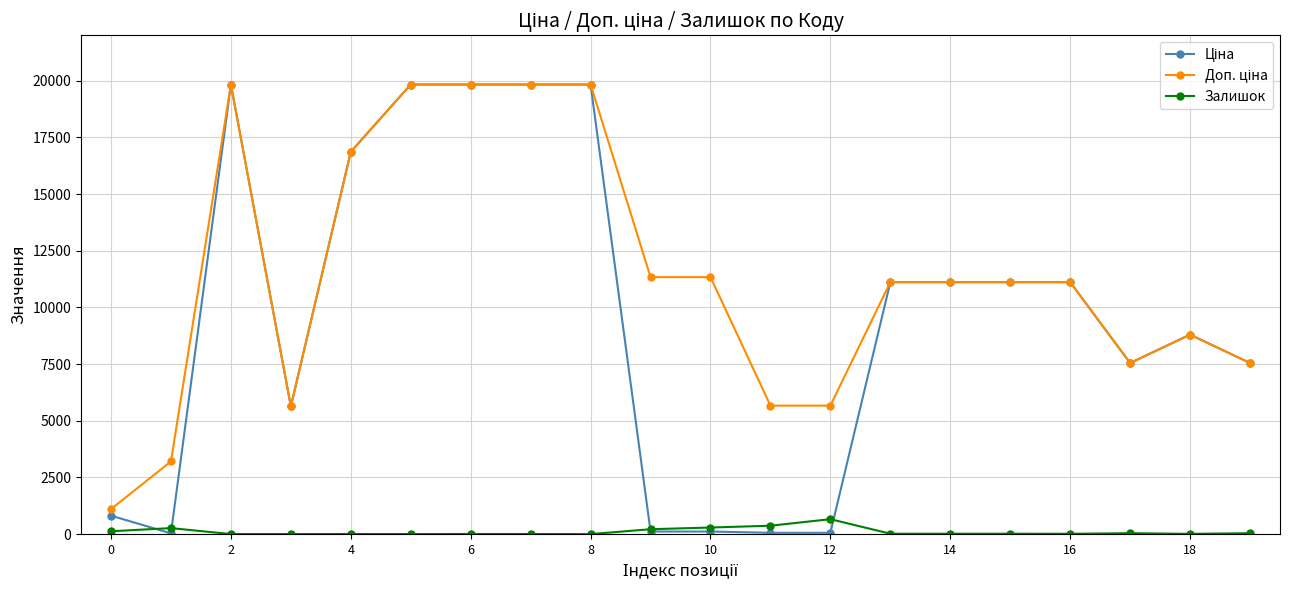

What is the maximum value shown in the chart?

19831.1